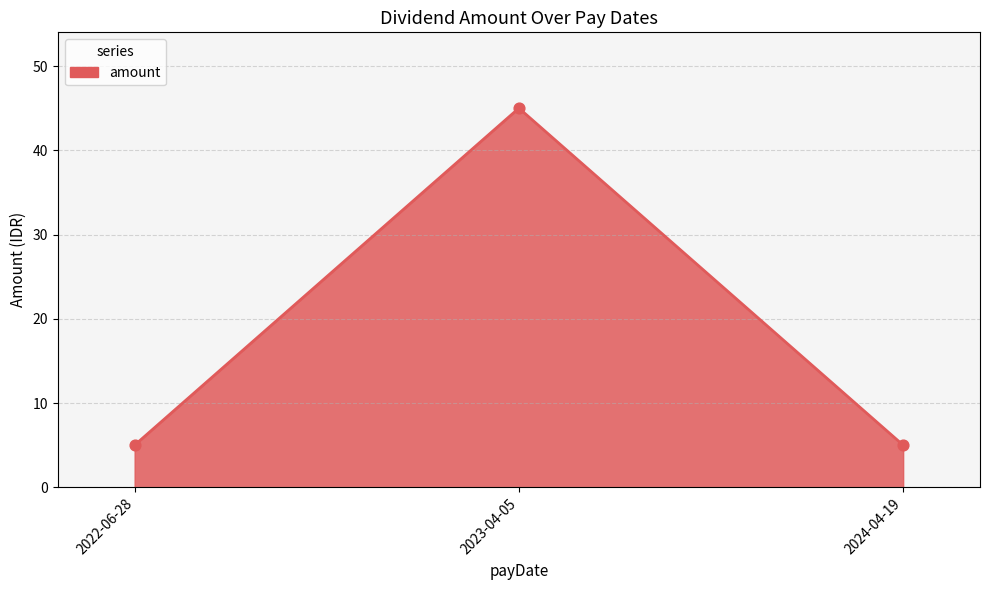

What is the ratio of the value at 2024-04-19 to the value at 2022-06-28?

1.0